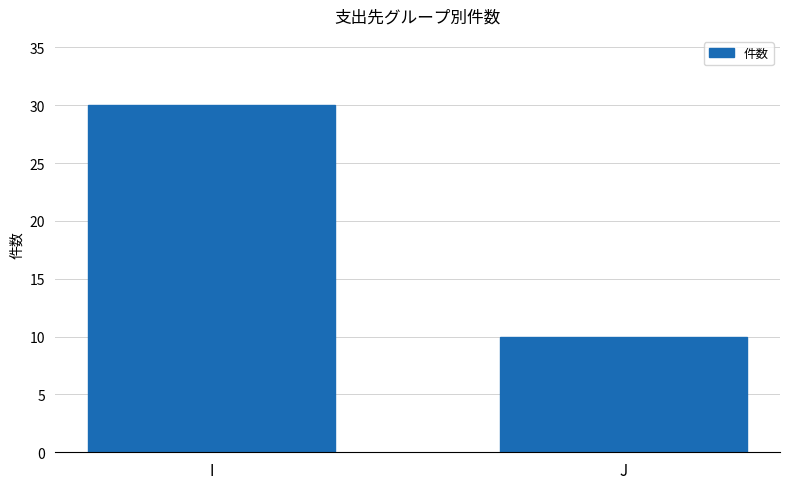

Reading left to right, list all the values displayed in this chart.

I=30	J=10